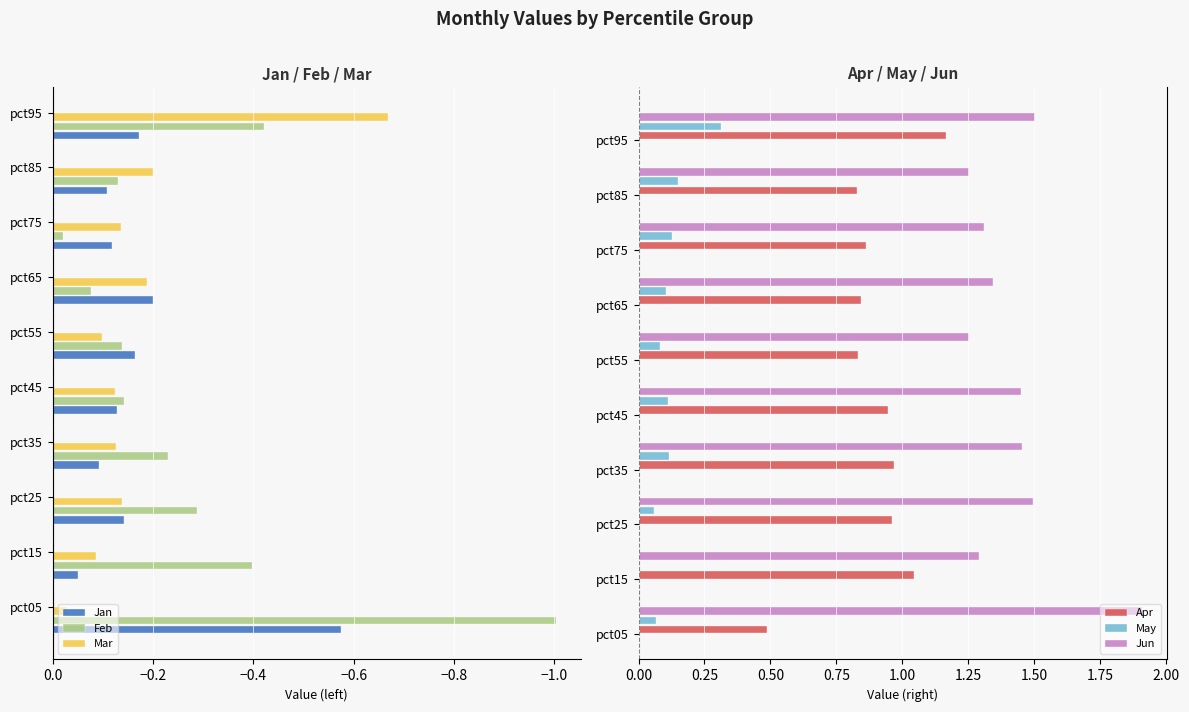

What is the highest value of the Jun series?

1.9